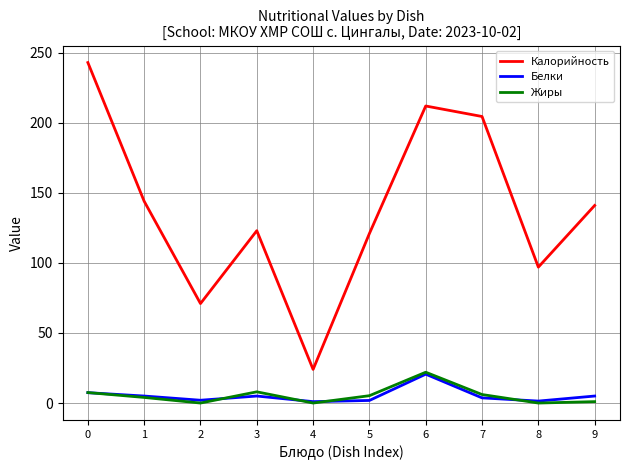

What are all the series names shown in the legend?

Калорийность, Белки, Жиры